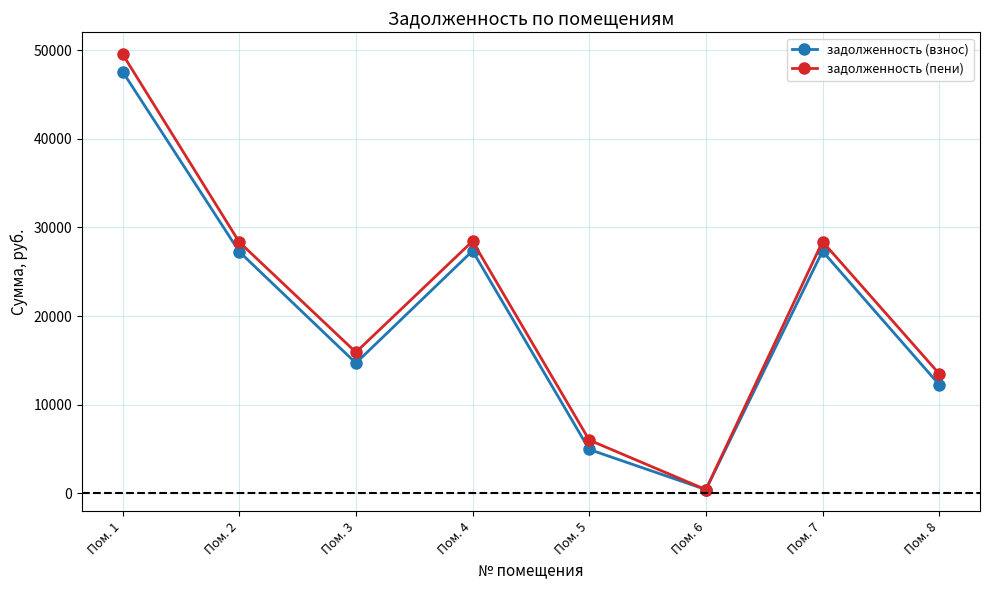

What is the value of the задолженность (взнос) point at the 7th from the left?

27314.2